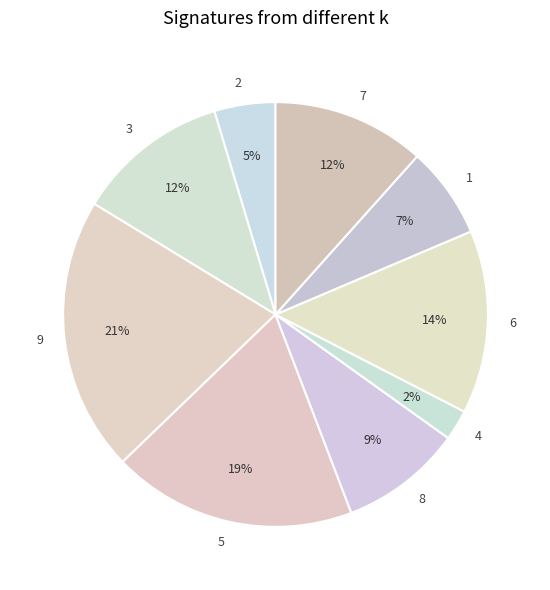

Count the number of slices in the pie.

9